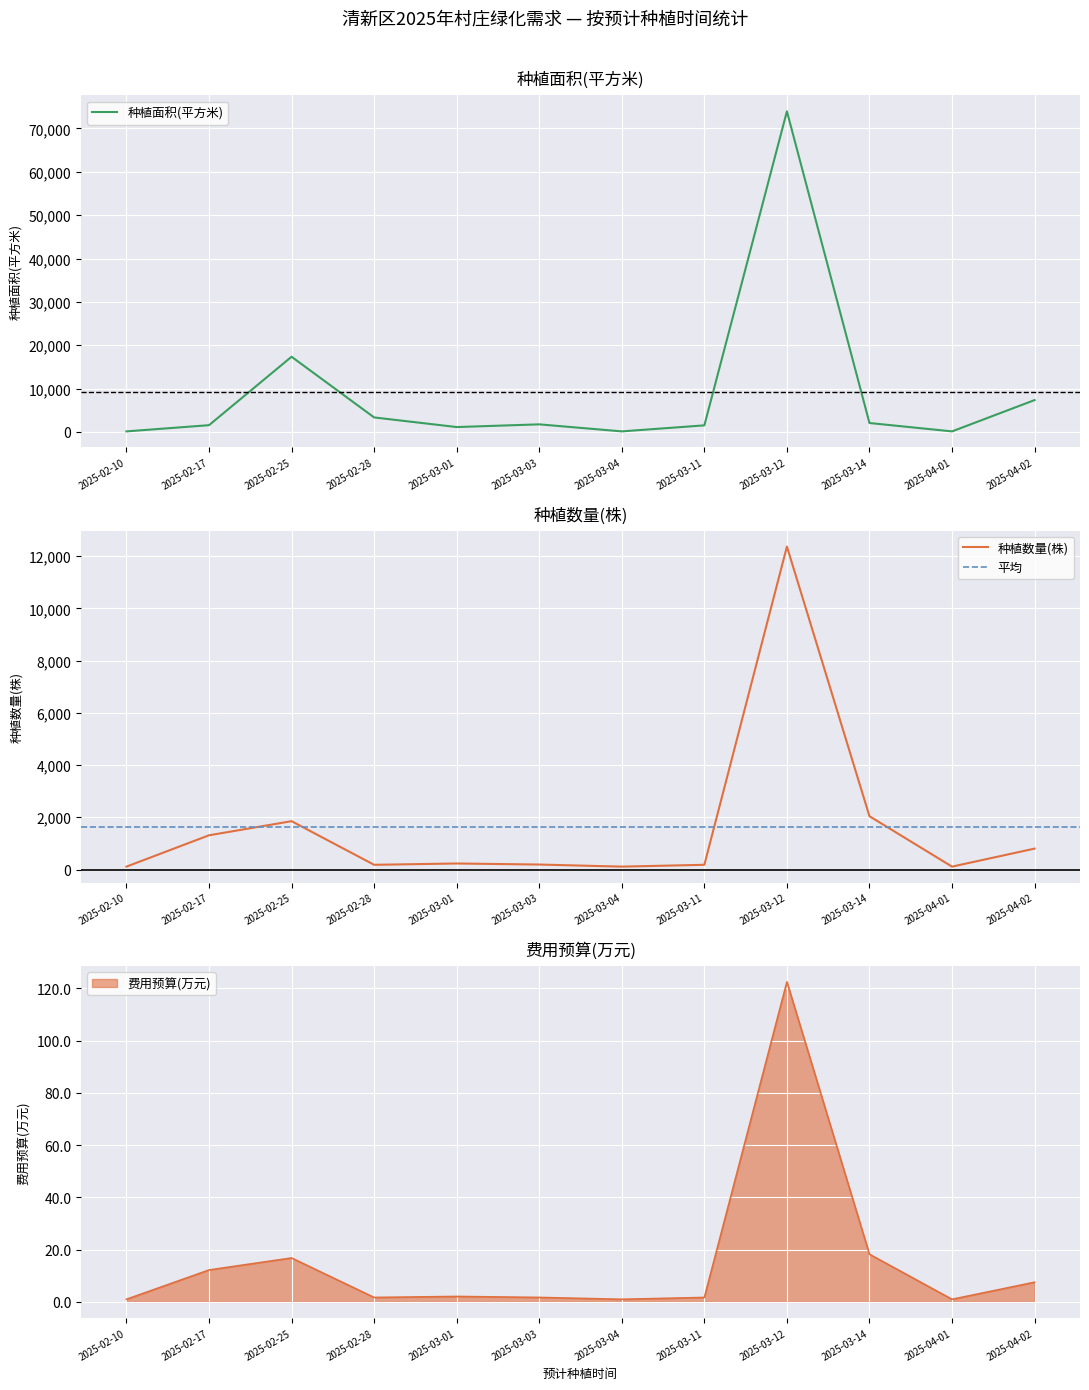

Reading left to right, extract all data points from this chart.

种植面积(平方米): 2025-02-10=110.0	2025-02-17=1542.0	2025-02-25=17333.0	2025-02-28=3330.0	2025-03-01=1110.0	2025-03-03=1734.0	2025-03-04=110.0	2025-03-11=1500.0	2025-03-12=73957.0	2025-03-14=2040.0	2025-04-01=110.0	2025-04-02=7333.0
种植数量(株): 2025-02-10=110.0	2025-02-17=1310.0	2025-02-25=1850.0	2025-02-28=180.0	2025-03-01=230.0	2025-03-03=190.0	2025-03-04=110.0	2025-03-11=180.0	2025-03-12=12365.0	2025-03-14=2040.0	2025-04-01=110.0	2025-04-02=800.0
费用预算(万元): 2025-02-10=1.0	2025-02-17=12.2	2025-02-25=16.8	2025-02-28=1.7	2025-03-01=2.1	2025-03-03=1.7	2025-03-04=1.0	2025-03-11=1.7	2025-03-12=122.5	2025-03-14=18.2	2025-04-01=1.0	2025-04-02=7.5